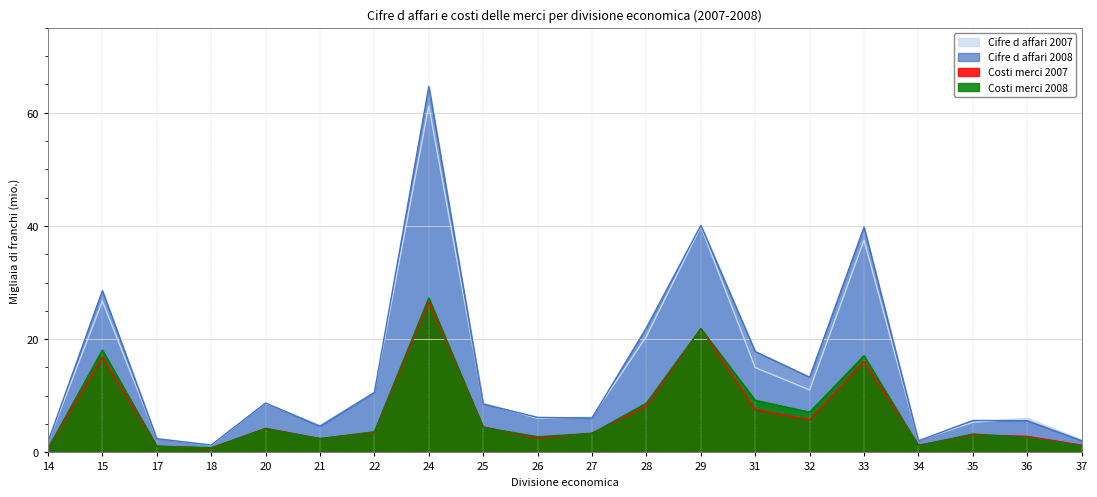

At which category does Costi merci 2007 reach its first local valley?

18